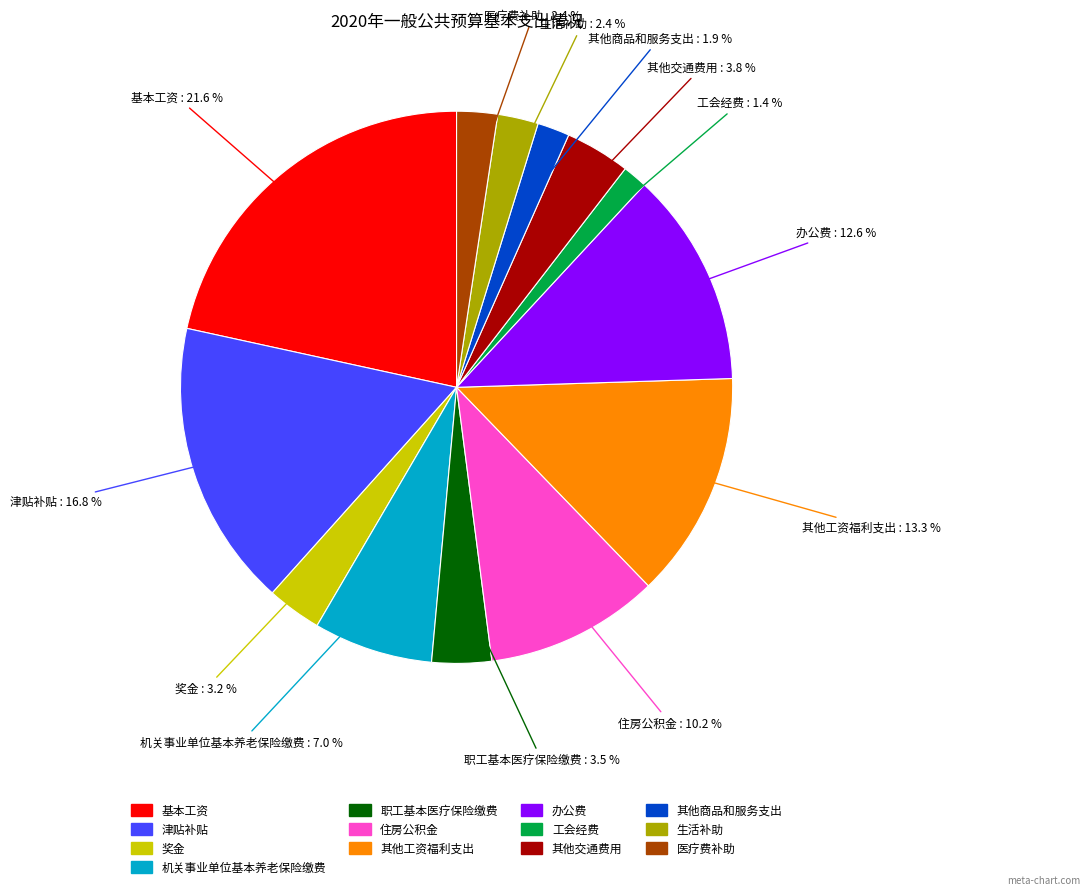

Is there a majority slice in this chart?

No